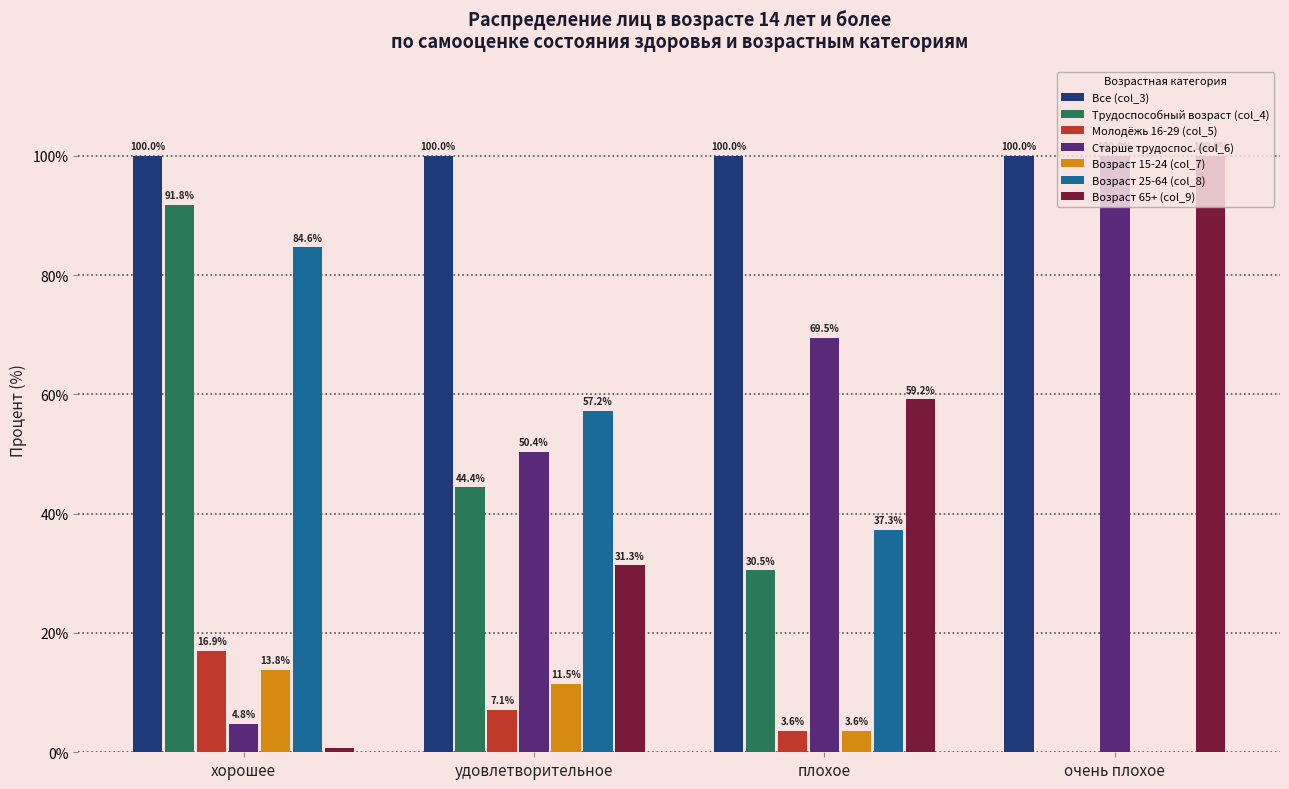

The value of Возраст 25-64 (col_8) at хорошее is 84.6. True or false?

True